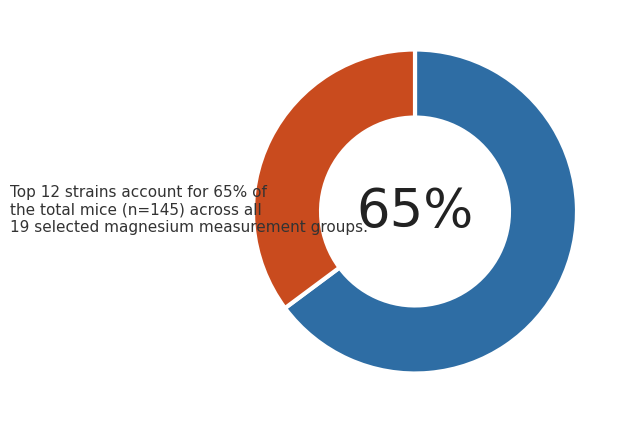

Does any single category account for the majority?

Yes